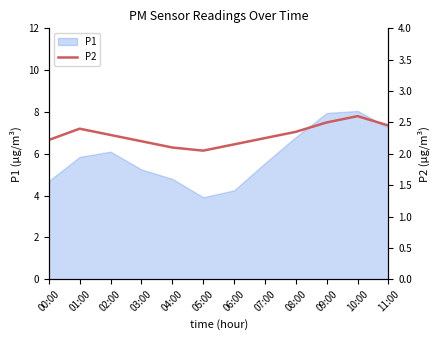

Reading left to right, extract all data points from this chart.

2.2	2.4	2.3	2.2	2.1	2.0	2.1	2.2	2.4	2.5	2.6	2.5